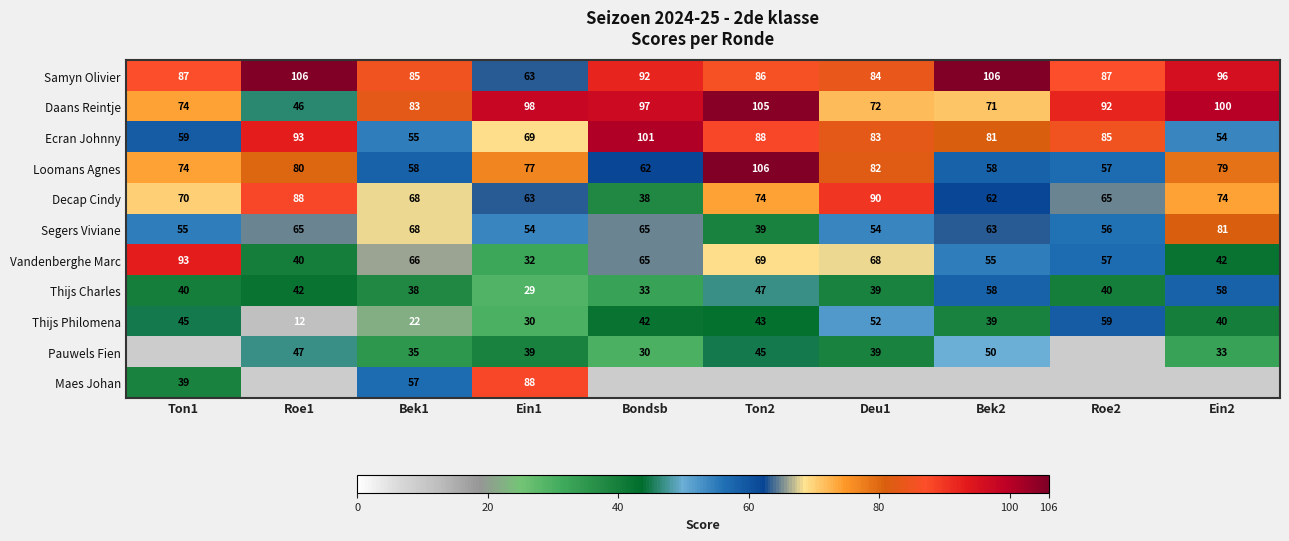

What is the lowest value of the Thijs Charles series?

29